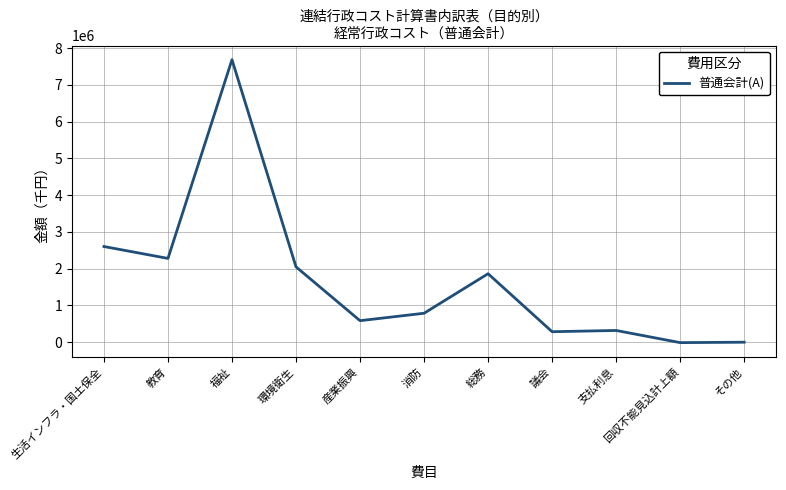

What is the change in value from 総務 to 議会?

-1577342